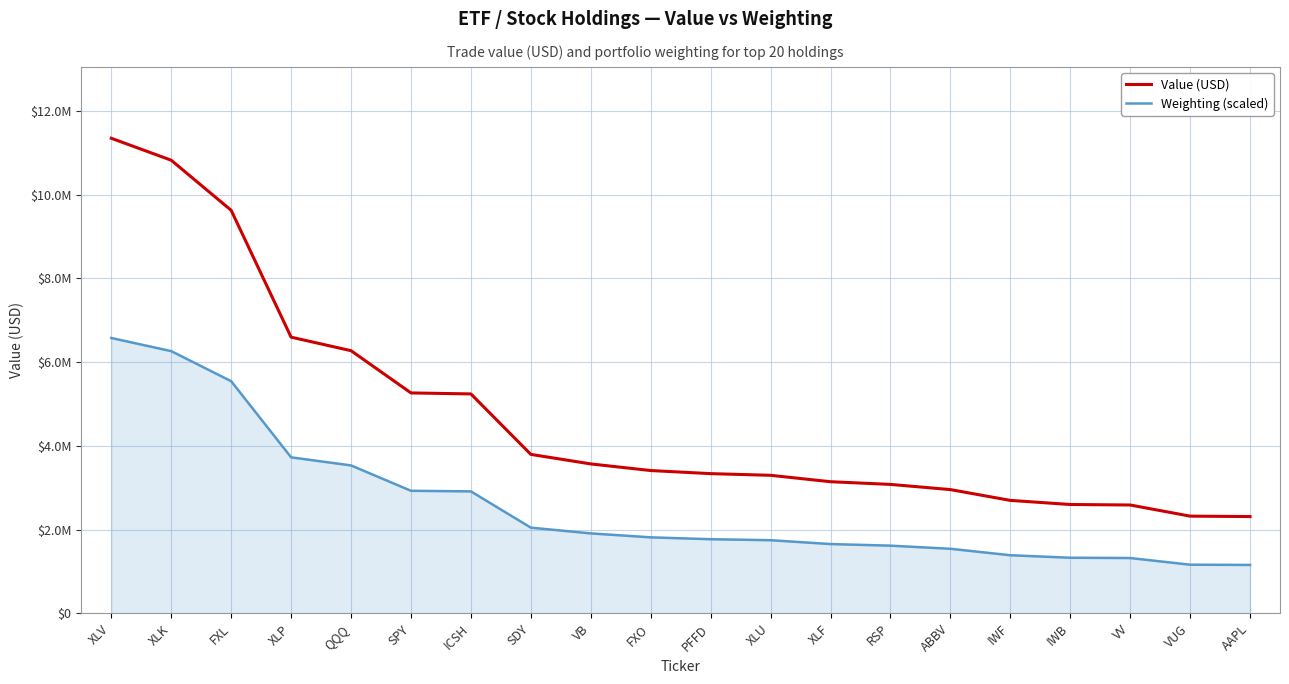

At which label does Weighting (scaled) reach its peak?

XLV